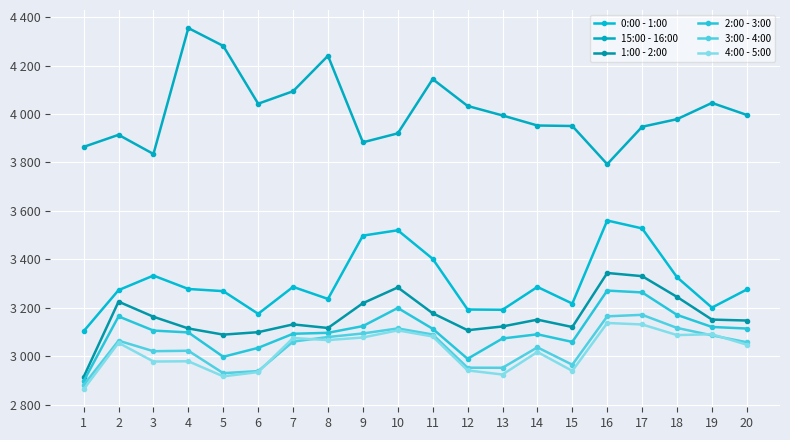

What are all the series names shown in the legend?

0:00 - 1:00, 15:00 - 16:00, 1:00 - 2:00, 2:00 - 3:00, 3:00 - 4:00, 4:00 - 5:00